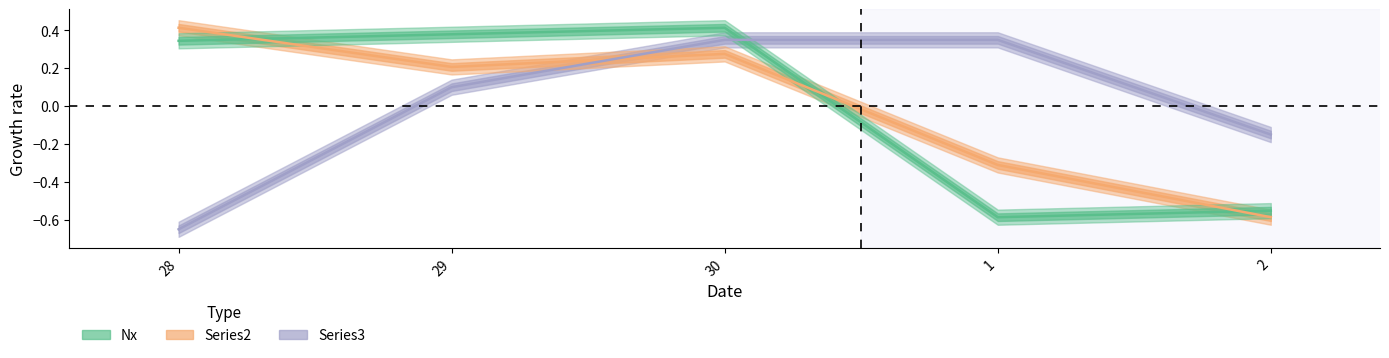

What is the minimum value shown in the chart?

-0.6